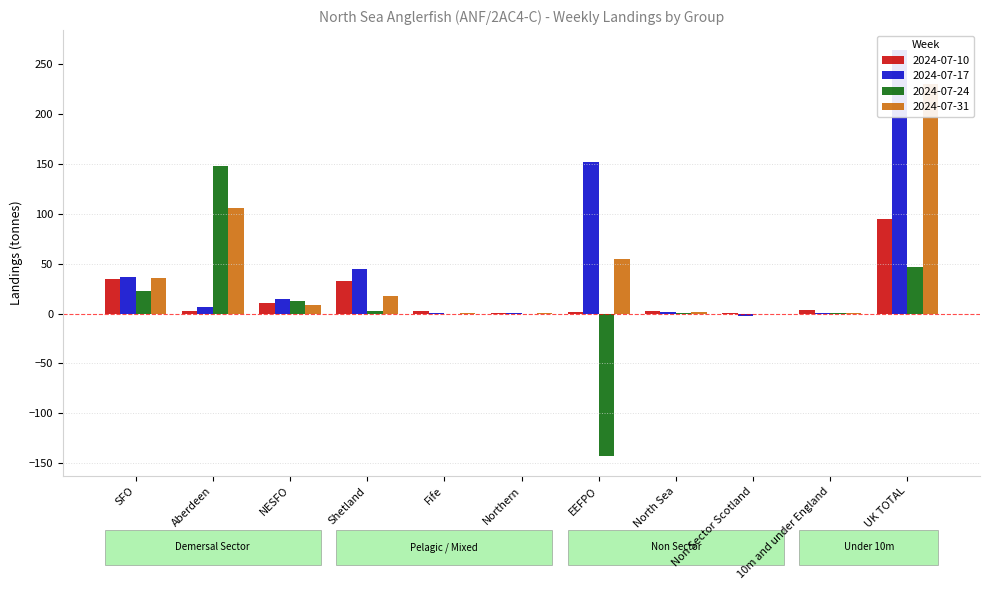

How many groups of bars are there?

11